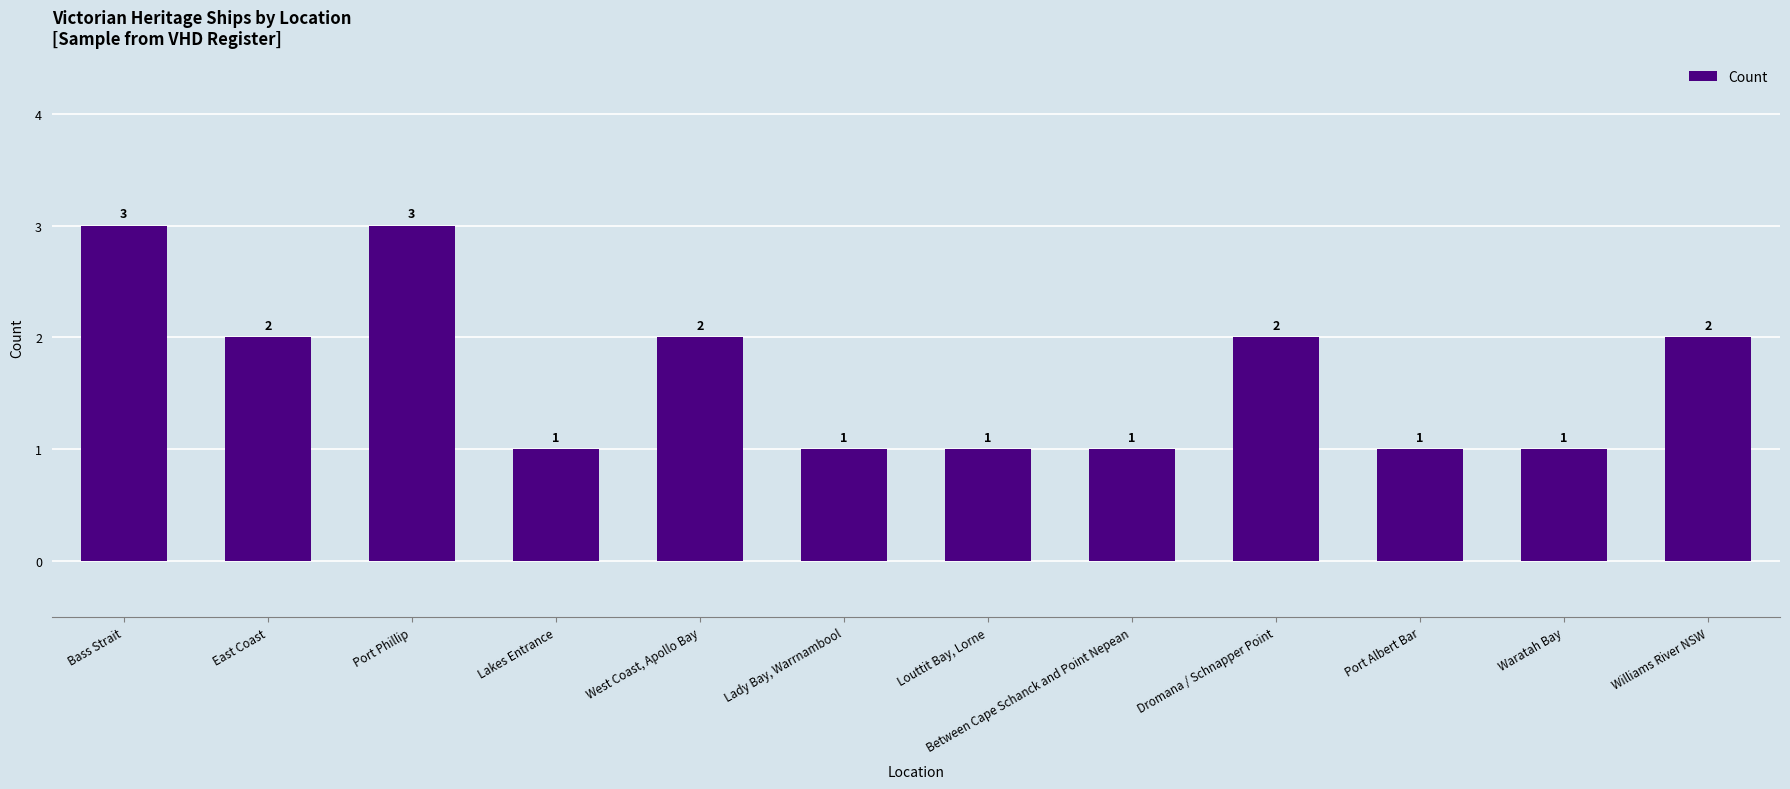

What is the difference between the maximum and second lowest values?

2